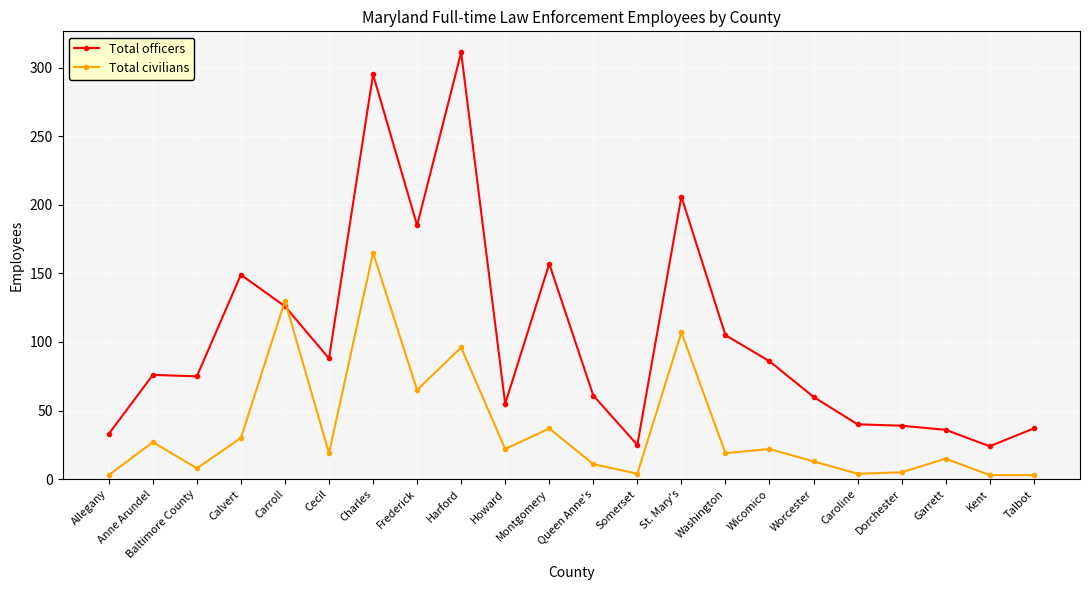

How many values in the Total officers series are below 76?

11